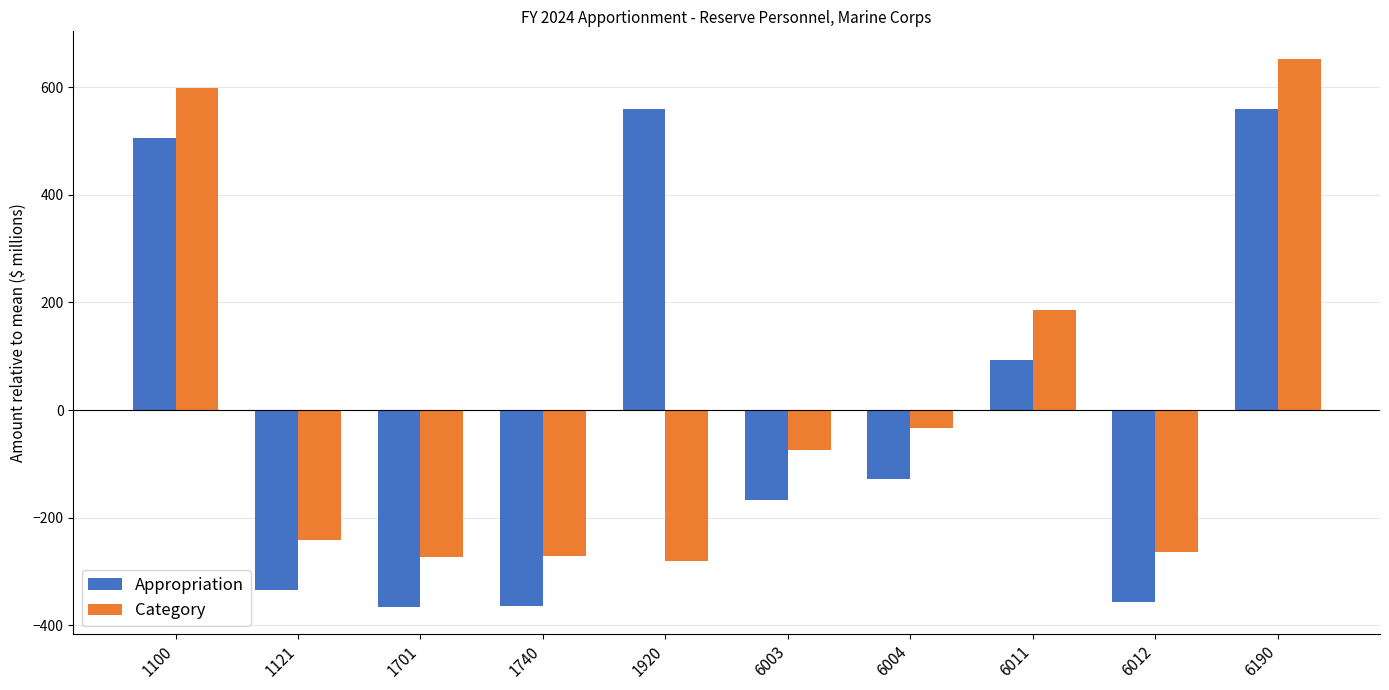

The Category series shows -416.9 at 6012. True or false?

False